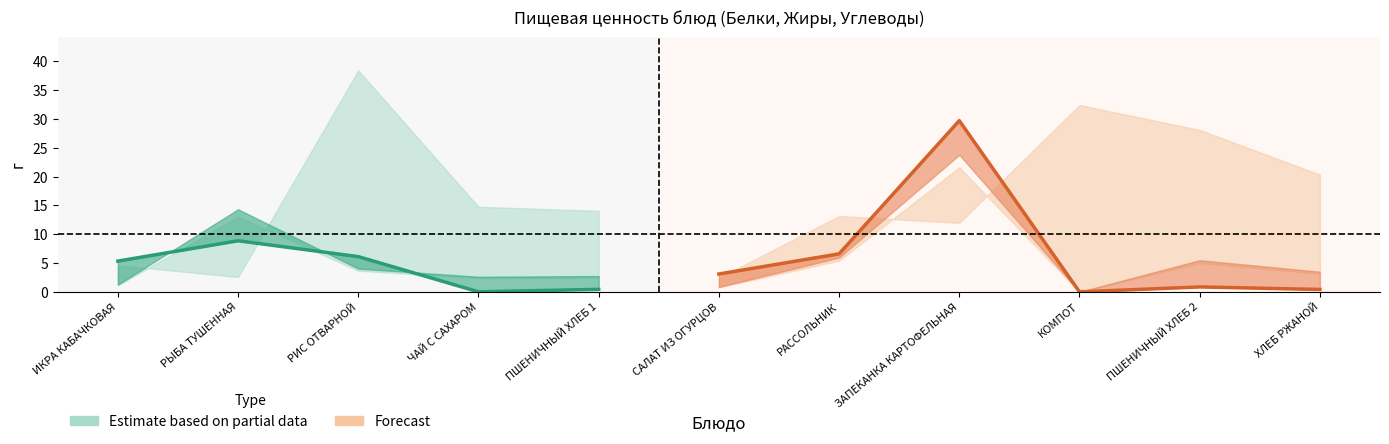

What is the label of the 8th point from the right?

ЧАЙ С САХАРОМ